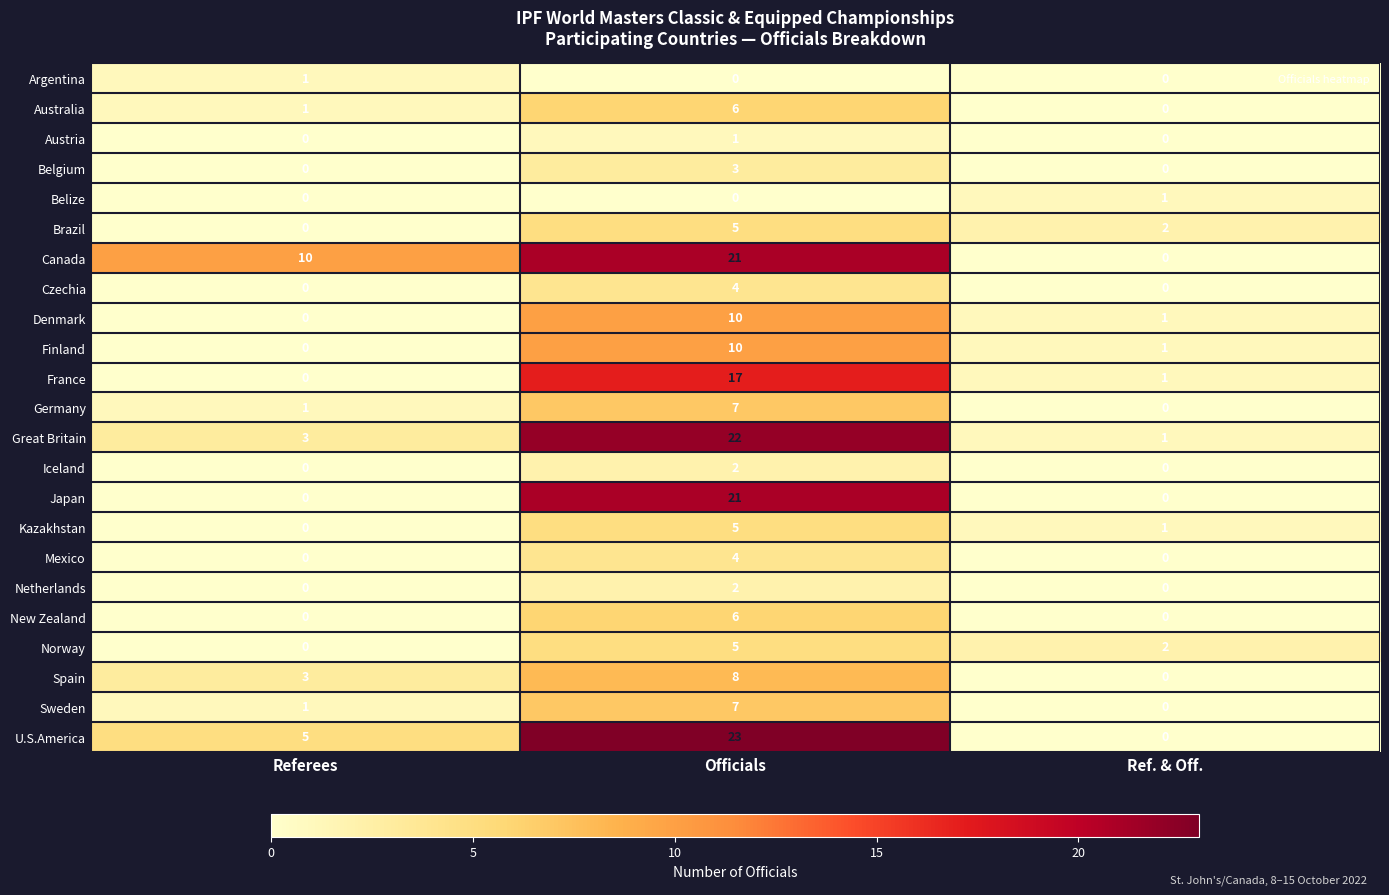

Is the value of Netherlands at Referees greater than the value of Austria at Officials?

No